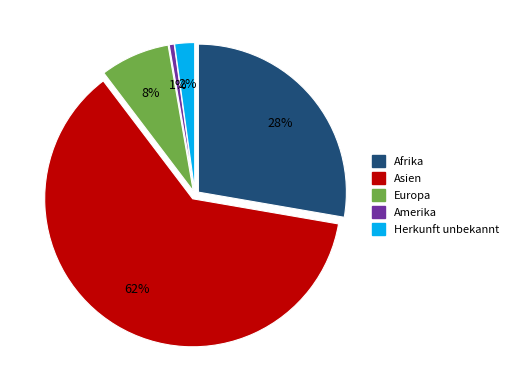

Which has a higher value, Asien or Europa?

Asien